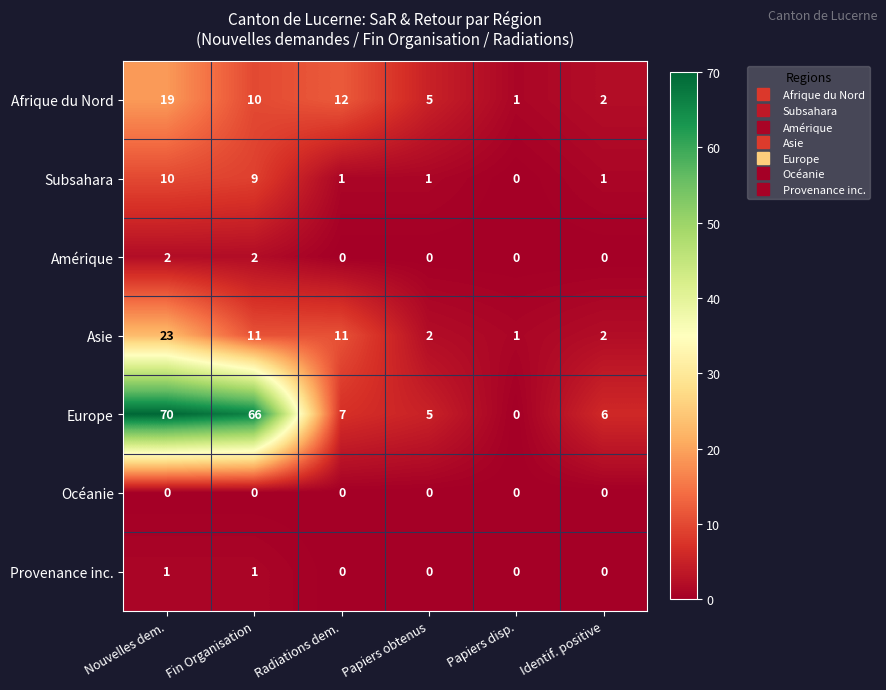

What is the maximum value shown in the chart?

70